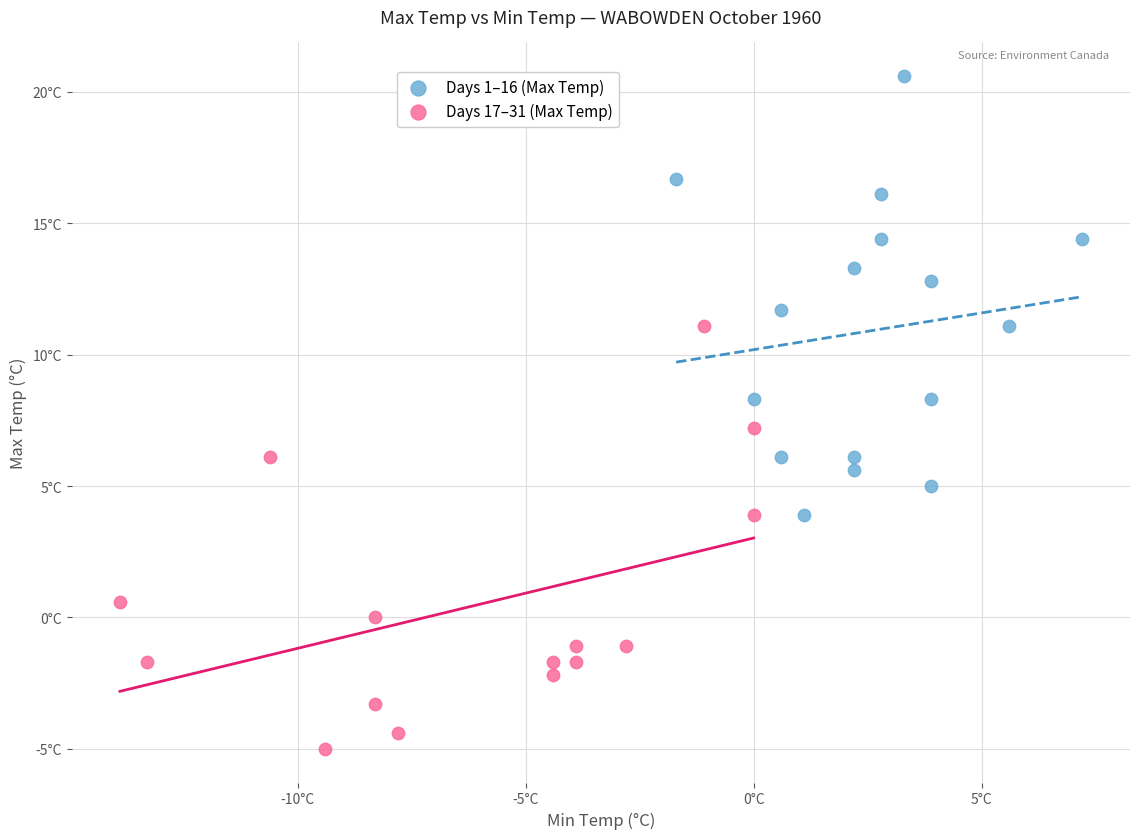

What are all the series names shown in the legend?

Days 1–16 (Max Temp), Days 17–31 (Max Temp)